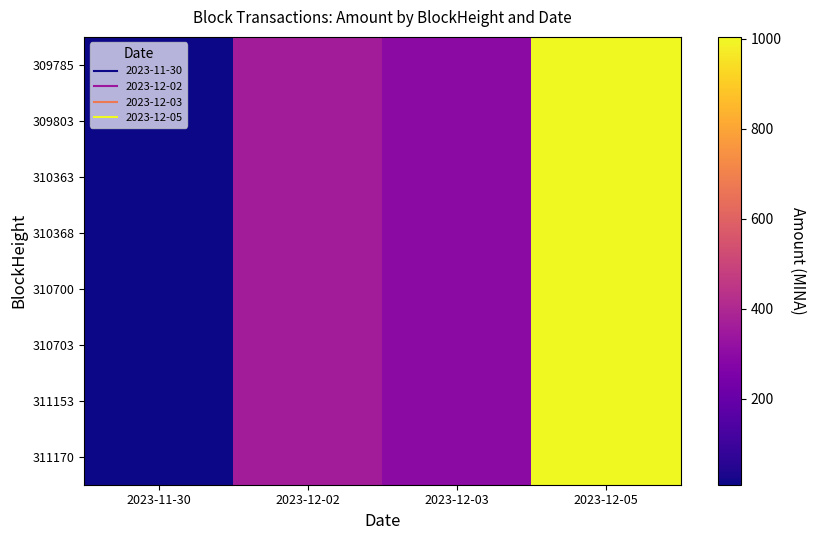

Reading left to right, transcribe all the data shown in this chart.

309785: 2023-11-30=10.0	2023-12-02=361.0	2023-12-03=299.0	2023-12-05=1004.2
309803: 2023-11-30=9.0	2023-12-02=361.0	2023-12-03=299.0	2023-12-05=1004.2
310363: 2023-11-30=10.0	2023-12-02=361.0	2023-12-03=299.0	2023-12-05=1004.2
310368: 2023-11-30=9.0	2023-12-02=361.0	2023-12-03=299.0	2023-12-05=1004.2
310700: 2023-11-30=10.0	2023-12-02=361.0	2023-12-03=299.0	2023-12-05=1004.2
310703: 2023-11-30=9.0	2023-12-02=361.0	2023-12-03=299.0	2023-12-05=1004.2
311153: 2023-11-30=10.0	2023-12-02=361.0	2023-12-03=299.0	2023-12-05=1004.2
311170: 2023-11-30=9.0	2023-12-02=361.0	2023-12-03=299.0	2023-12-05=1004.2